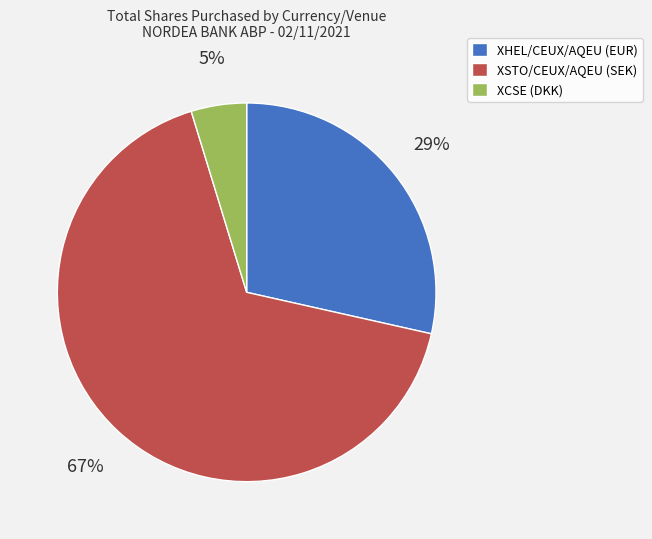

To the nearest percent, what is the average slice percentage?

33%